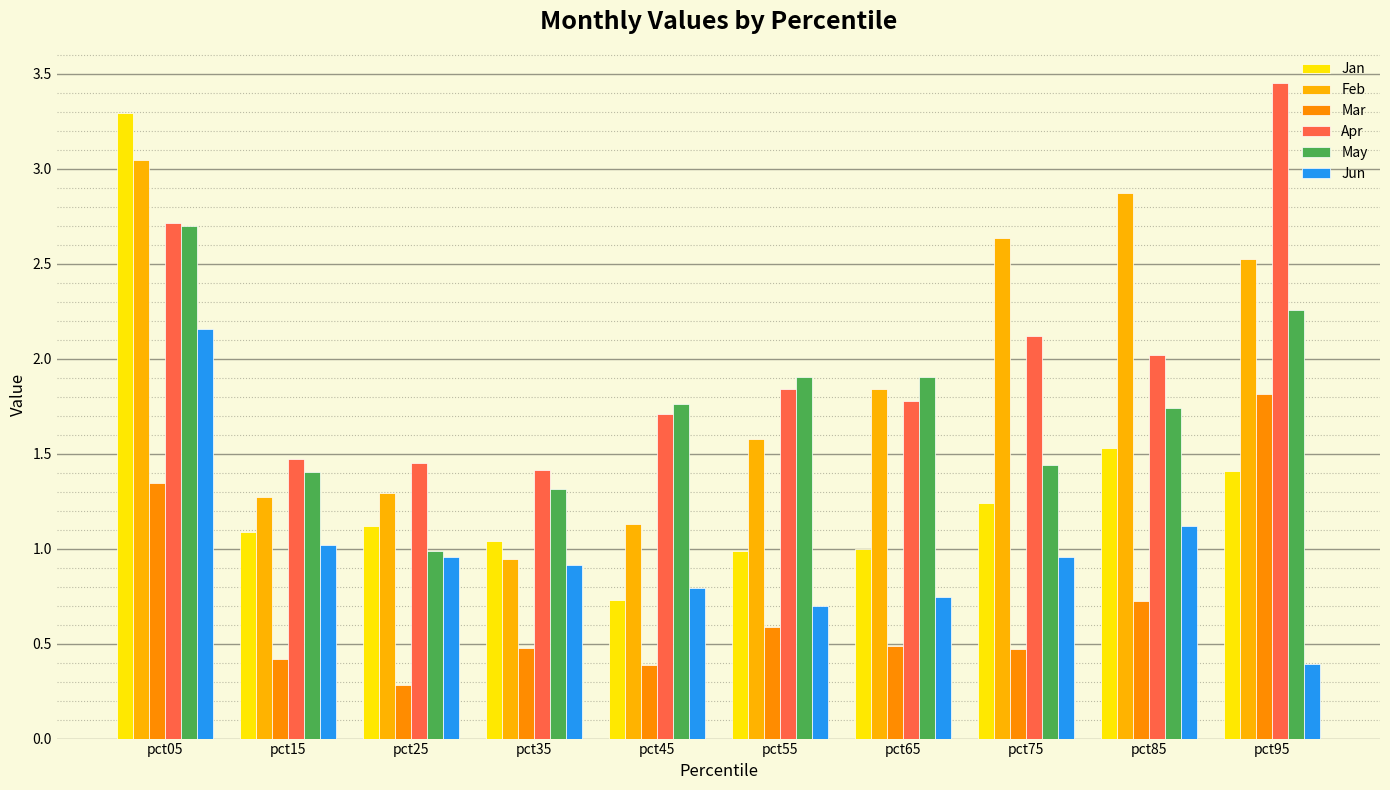

How many series are shown in this chart?

6